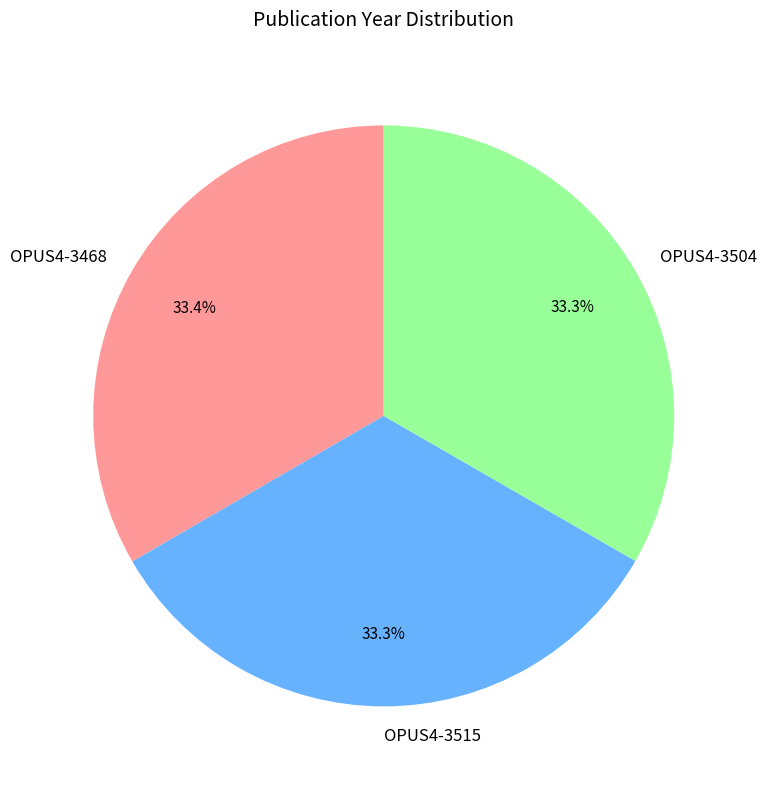

What percentage is the OPUS4-3468 slice, to the nearest percent?

33%